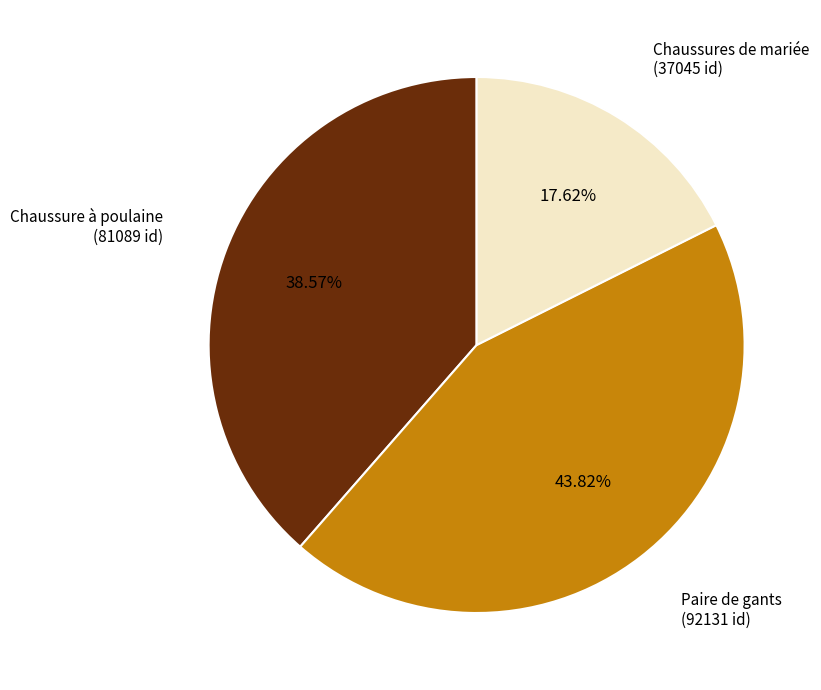

What percentage do Chaussure à poulaine and Chaussures de mariée together represent?

56.2%